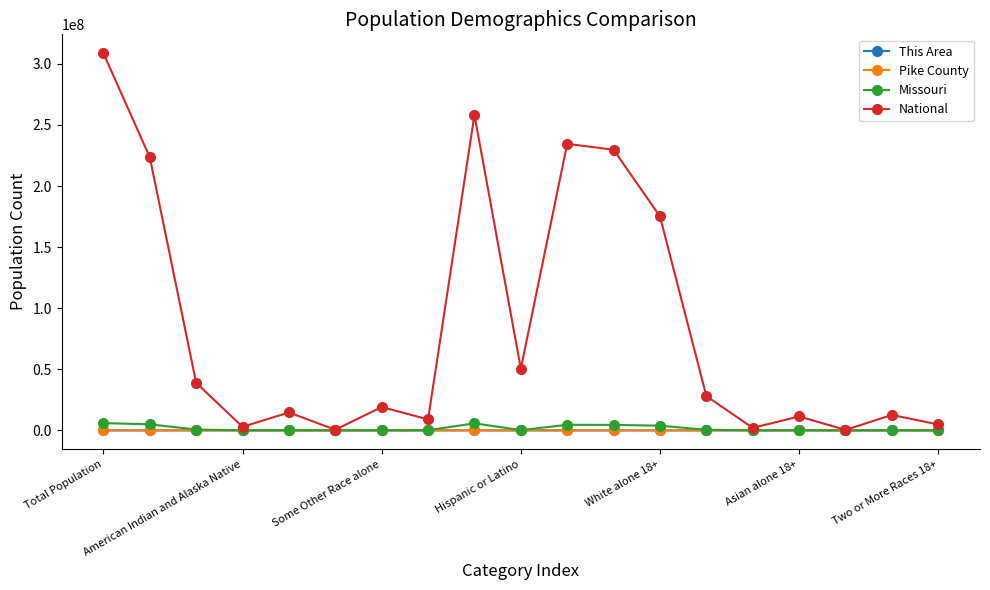

At how many categories does at least one series exceed 167646108?

6